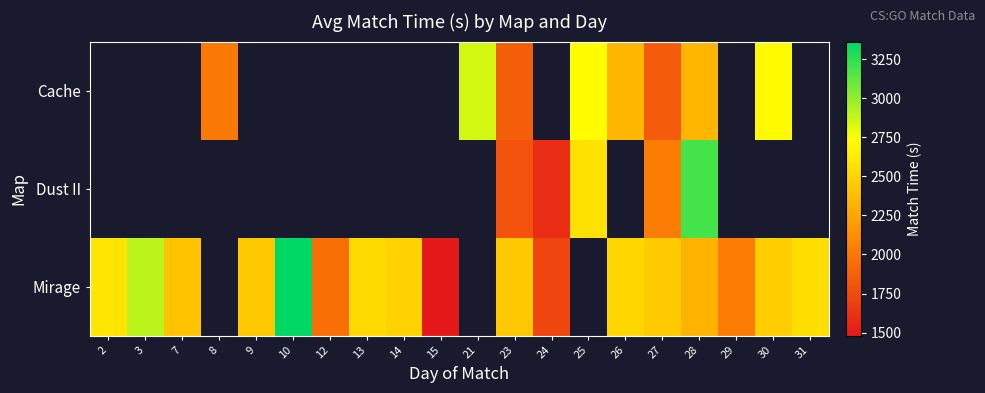

True or false: Mirage has a value of 3364.0 at 10.

True